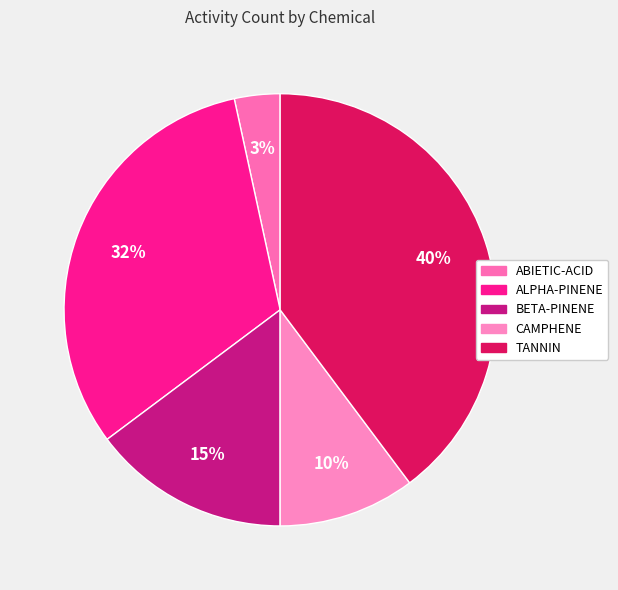

Which category has the biggest portion of the pie?

TANNIN